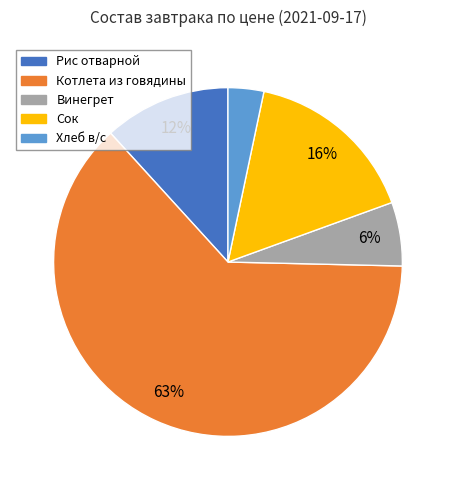

Do Хлеб в/с and Котлета из говядины together represent more than half of the pie?

Yes